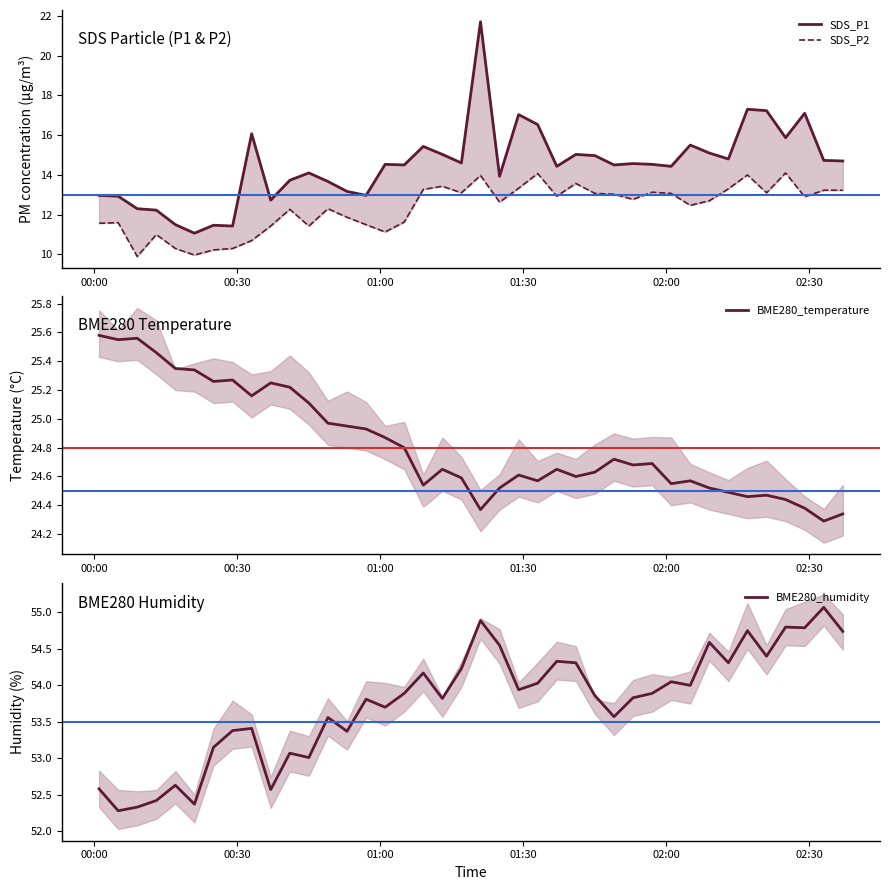

What is the sum of all SDS_P1 values?

580.4